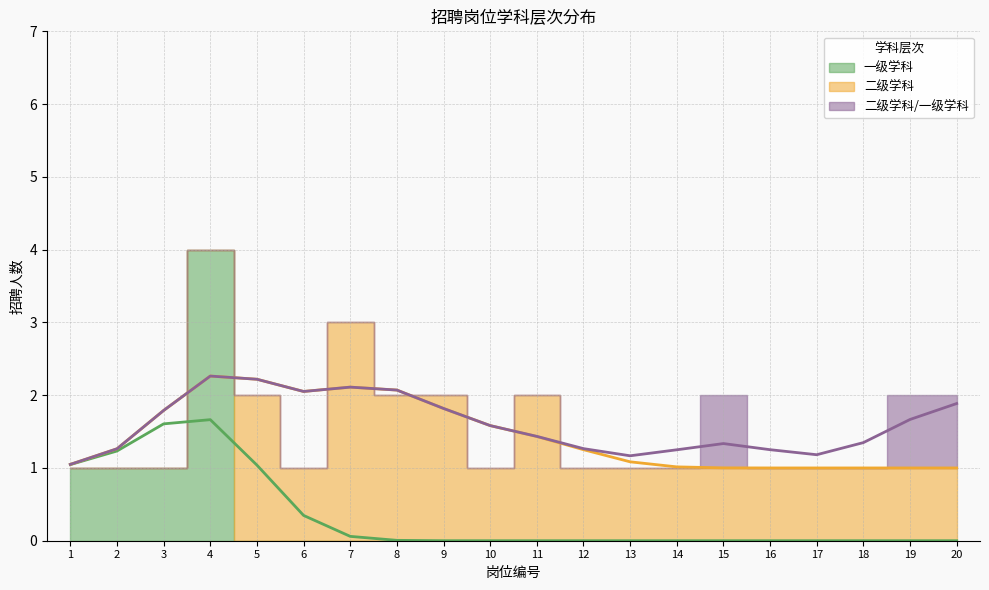

Which series has the widest spread of values?

一级学科